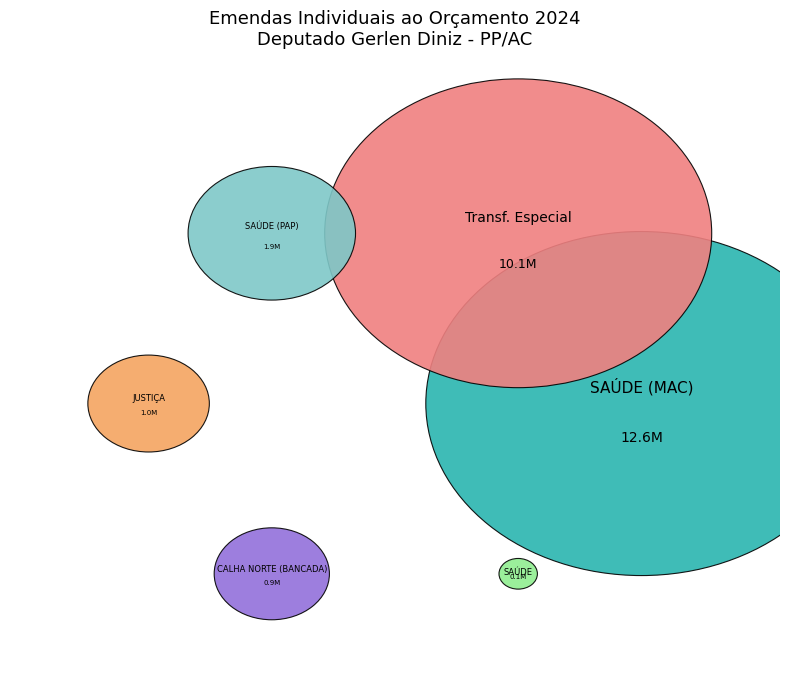

Do CALHA NORTE (BANCADA) and SAÚDE (MAC) together represent more than half of the pie?

Yes